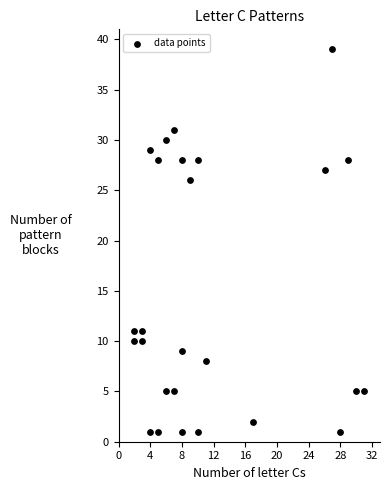

What Y value in the scatter plot is closest to 20?

26